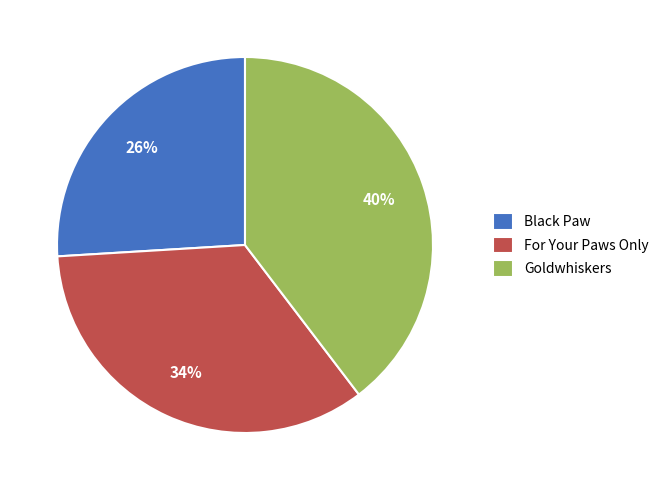

Which slice is the smallest?

Black Paw